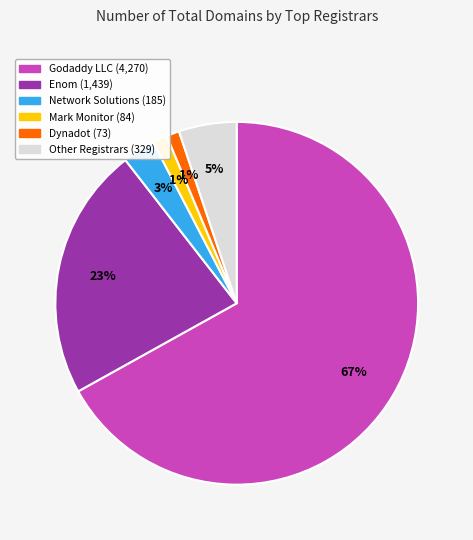

Is there a majority slice in this chart?

Yes